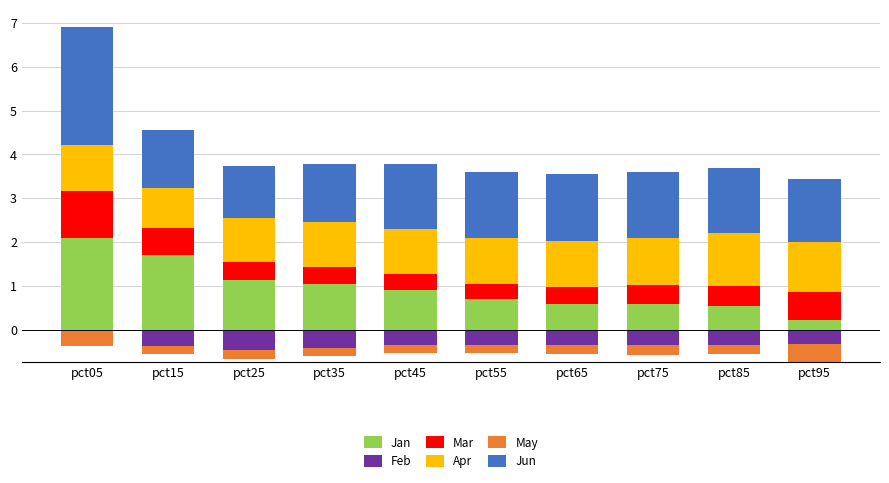

At which label does Jan reach its peak?

pct05